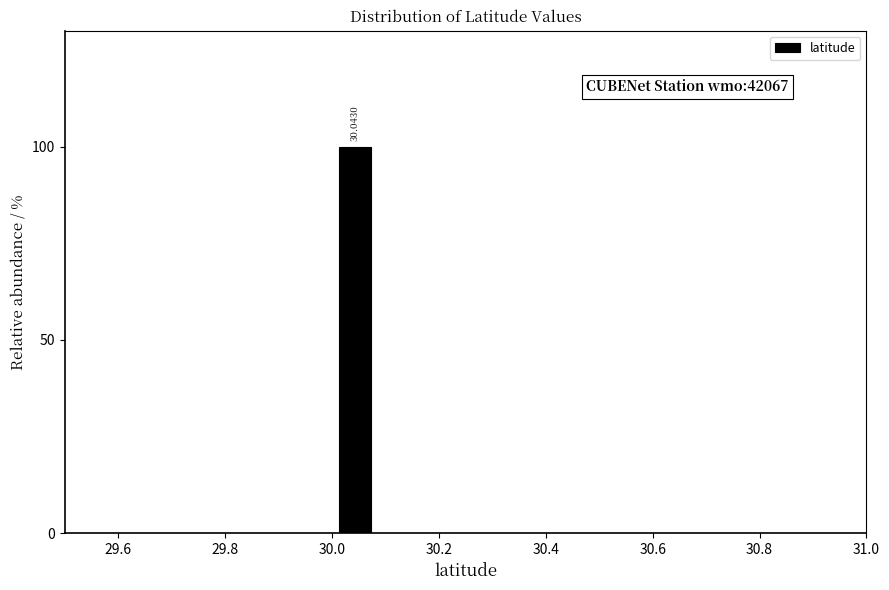

Read against the x-axis, roughly where is the centre of the tallest bar?

30.04